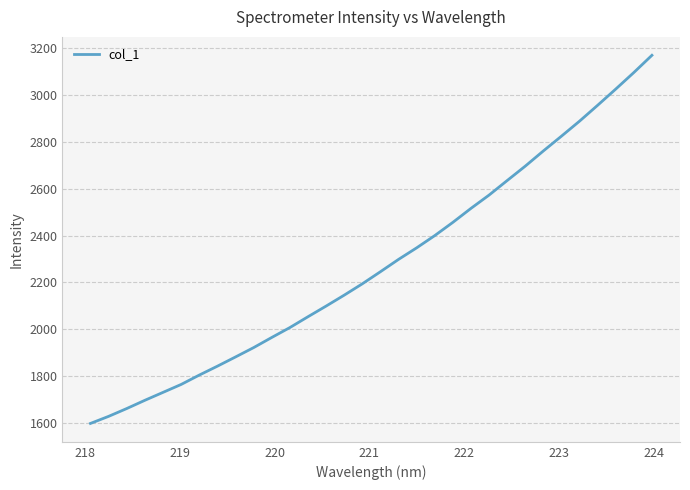

What is the difference between the second highest and minimum values?

1498.7